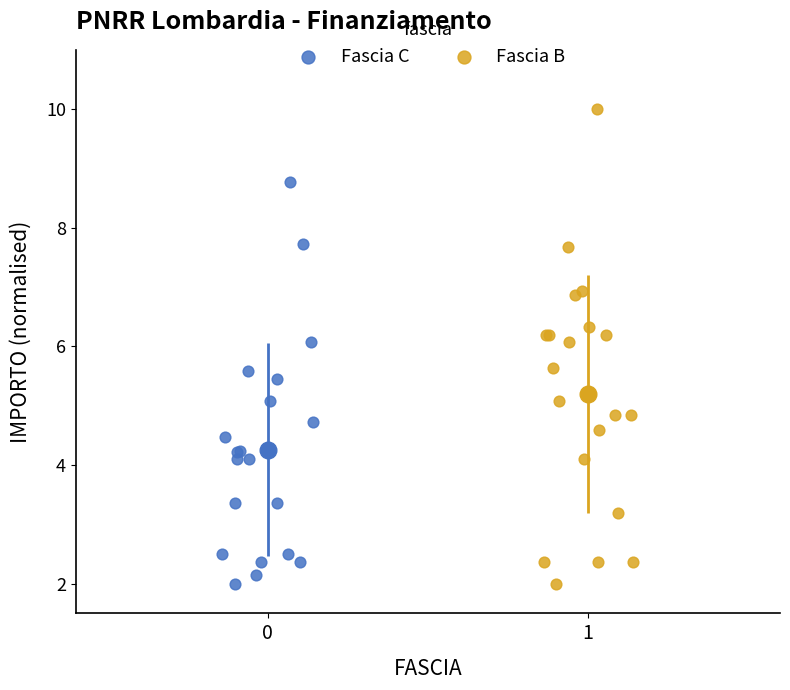

Which series contains the highest Y value?

Fascia B